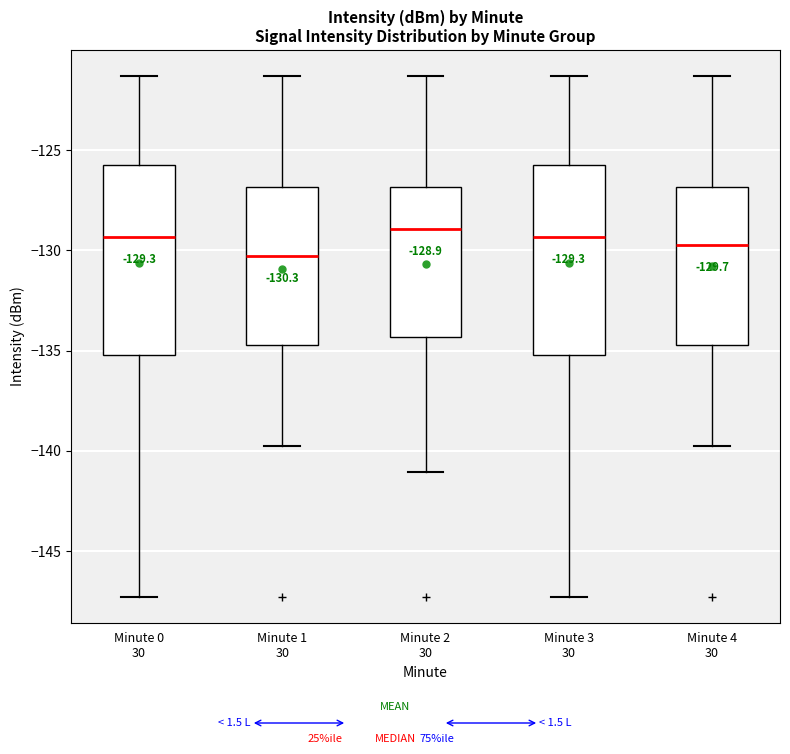

Which box's median line is the lowest?

Minute 1 30